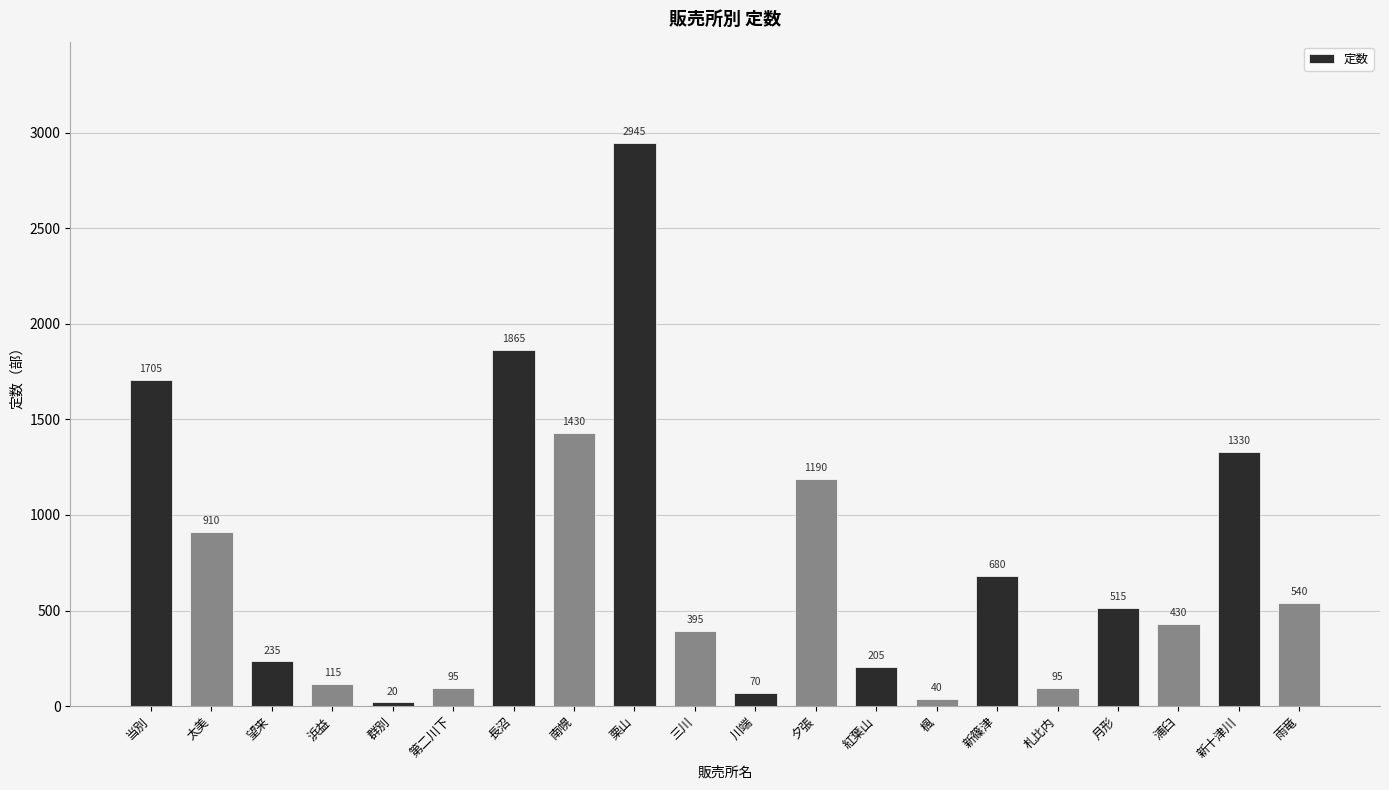

What is the change in value from 当別 to 群別?

-1685